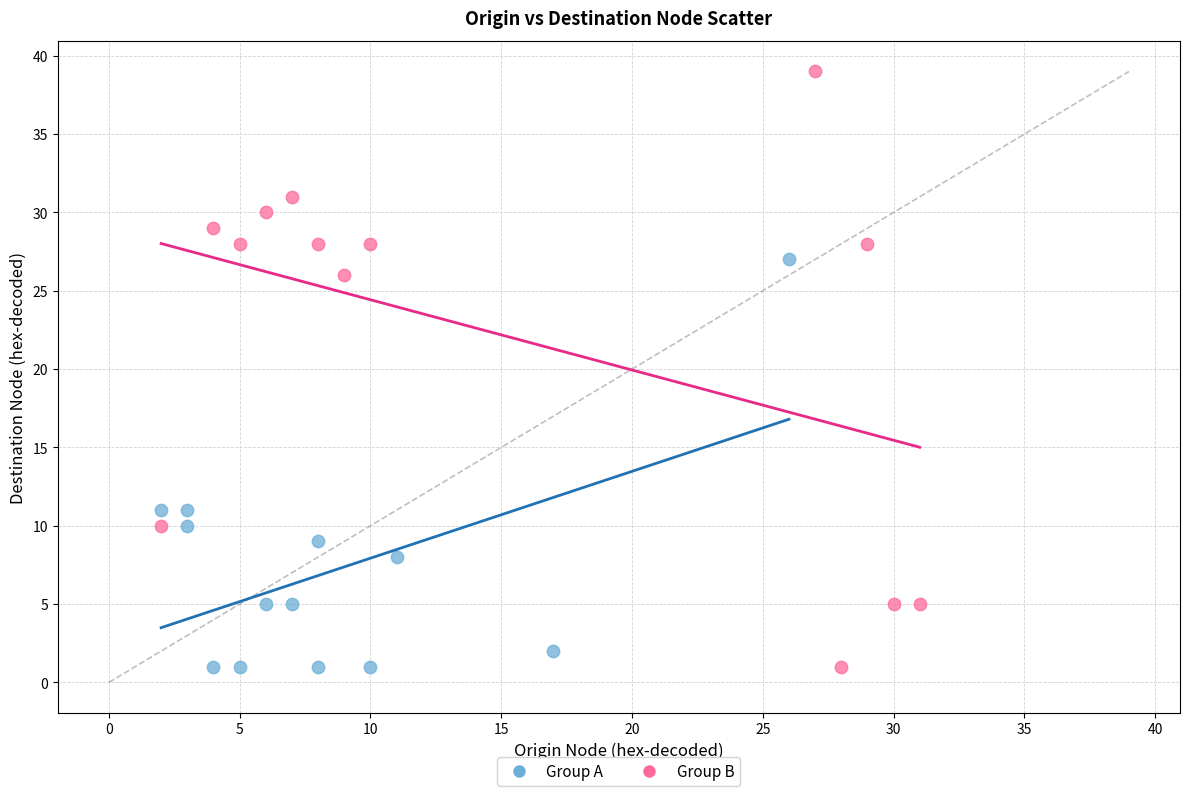

Which series reaches the maximum Y coordinate?

Group B